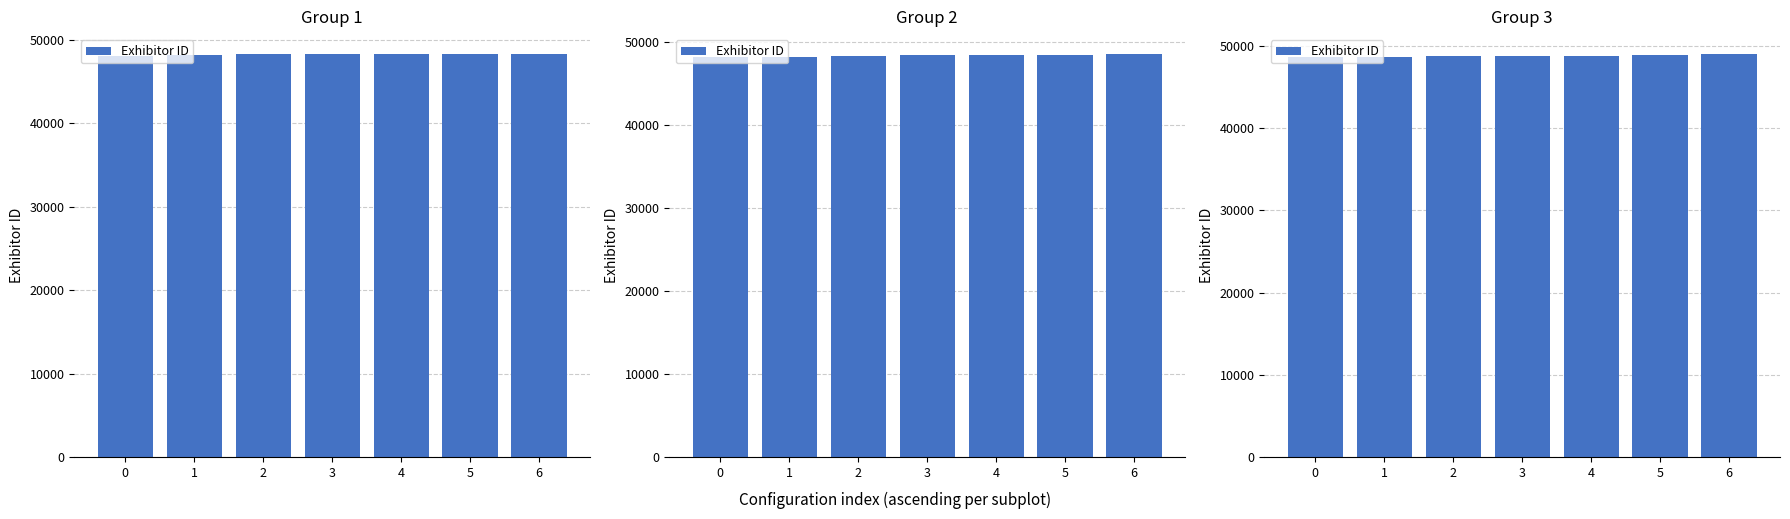

Approximately how many times larger is the value at 0 compared to 5?

1.0